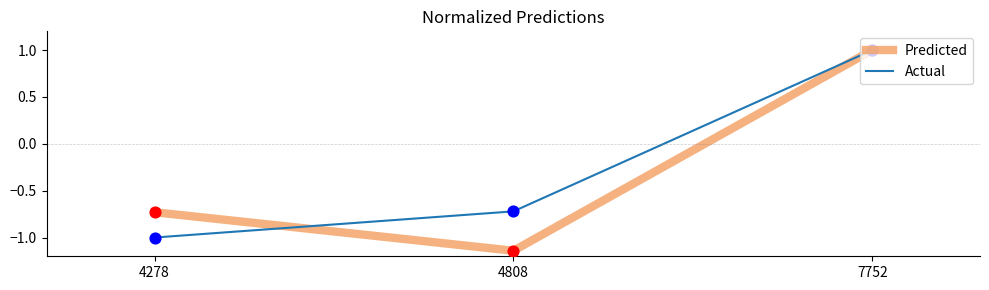

Which series has the largest total across all categories?

Actual